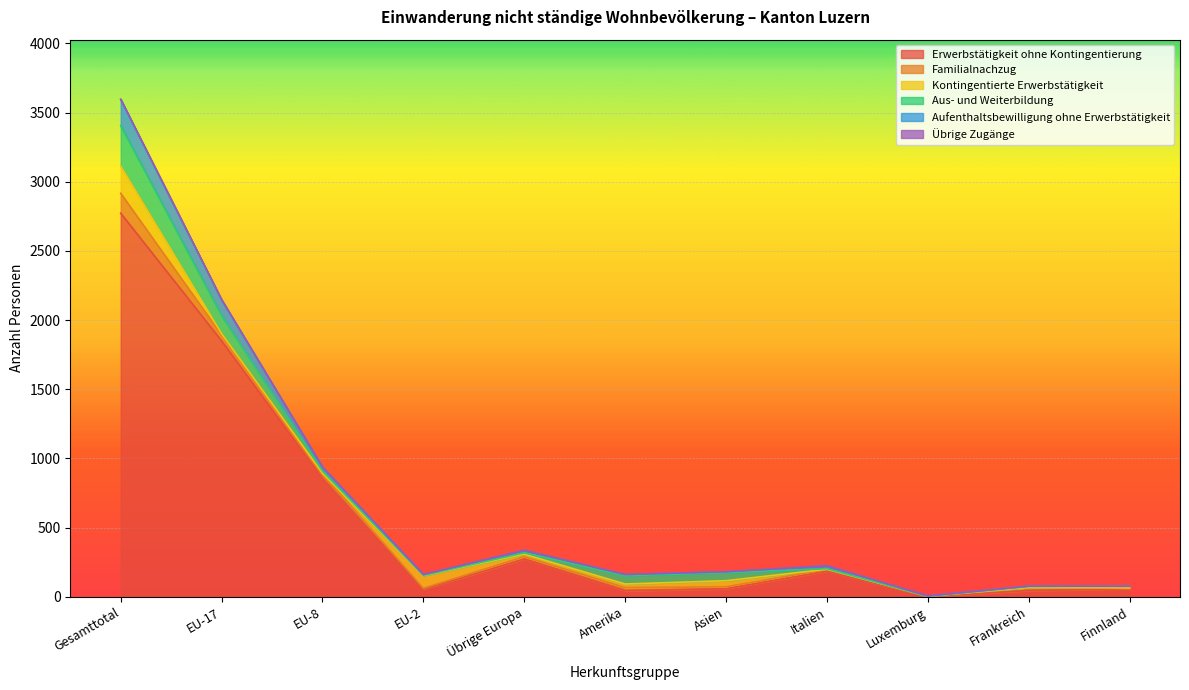

Rank the series by their maximum value, from highest to lowest.

Erwerbstätigkeit ohne Kontingentierung, Aus- und Weiterbildung, Kontingentierte Erwerbstätigkeit, Aufenthaltsbewilligung ohne Erwerbstätigkeit, Familialnachzug, Übrige Zugänge